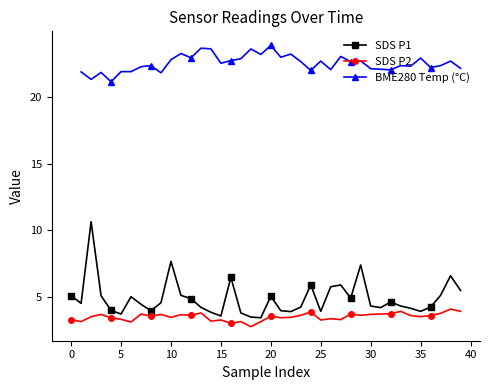

What is the label of the 20th point from the left?

19